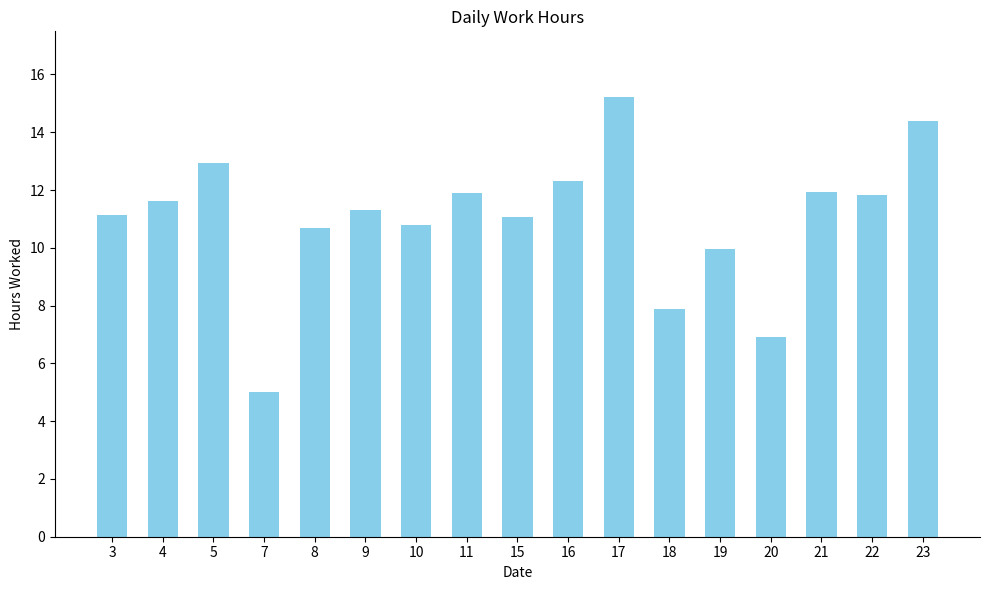

How many distinct data groups are displayed?

1